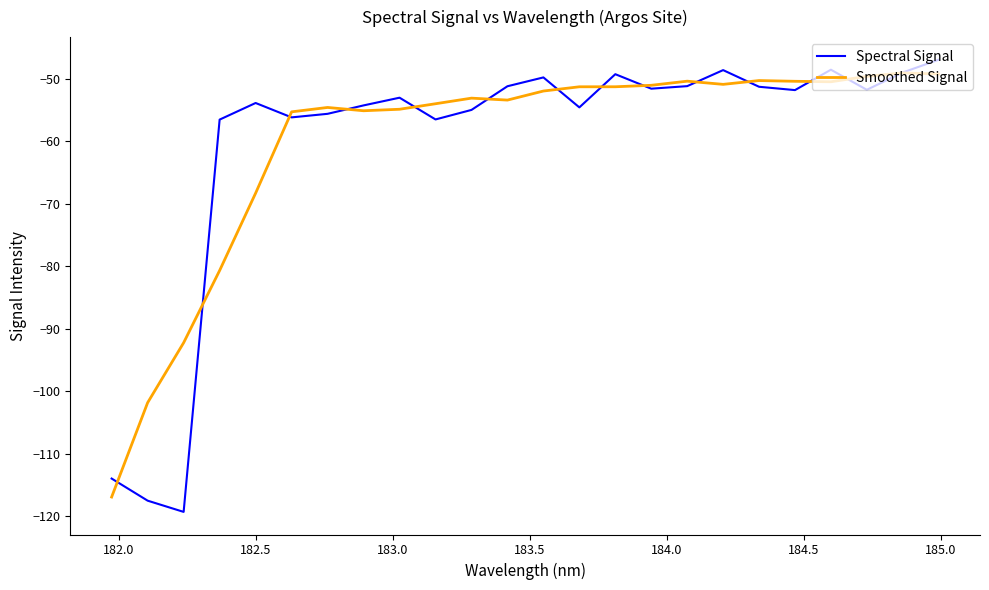

What is the maximum value shown in the chart?

-46.9